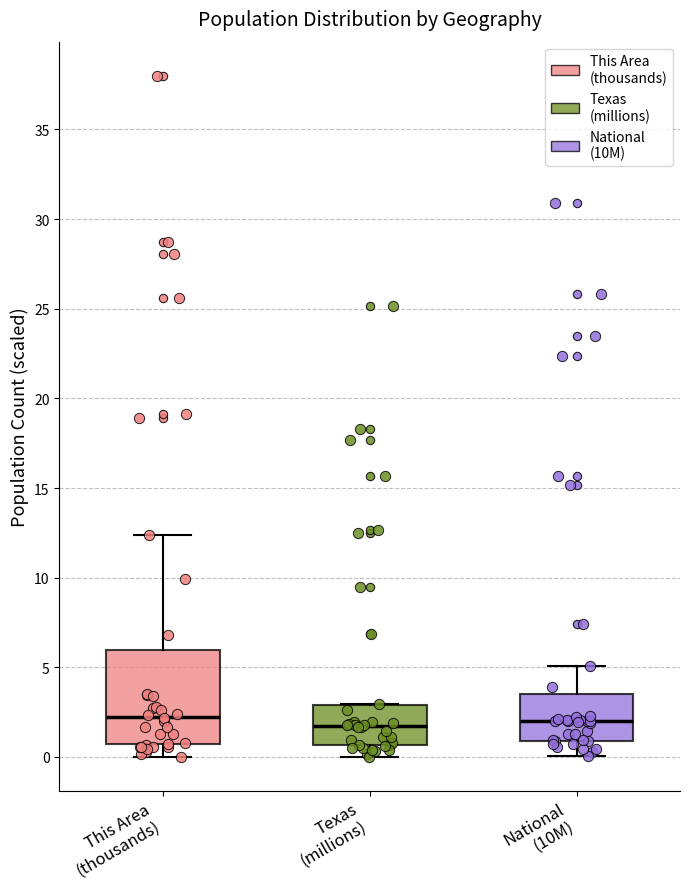

Reading left to right, read every box against the y-axis: the position of its median line, the range the box covers, and the ends of its whiskers. The values are not printed on the chart, so give them approximately, as read against the axis.

This Area (thousands): median 2.0, box 0.5 to 6.0, whiskers 0.0 to 12.5
Texas (millions): median 1.5, box 0.5 to 3.0, whiskers 0.0 to 3.0
National (10M): median 2.0, box 1.0 to 3.5, whiskers 0.0 to 5.0